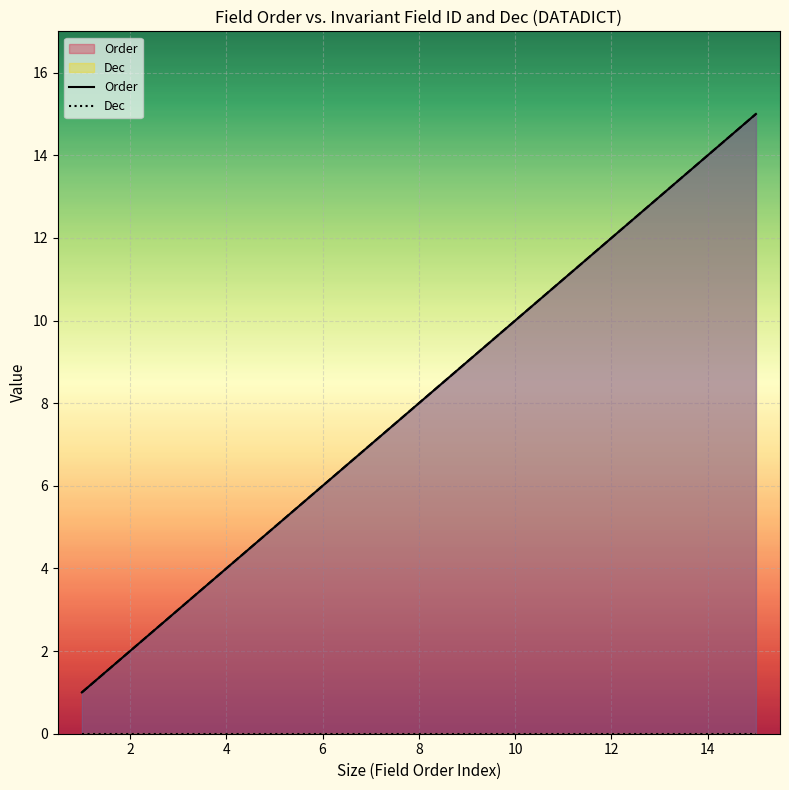

What is the spread (max minus min) of values at 14?

8